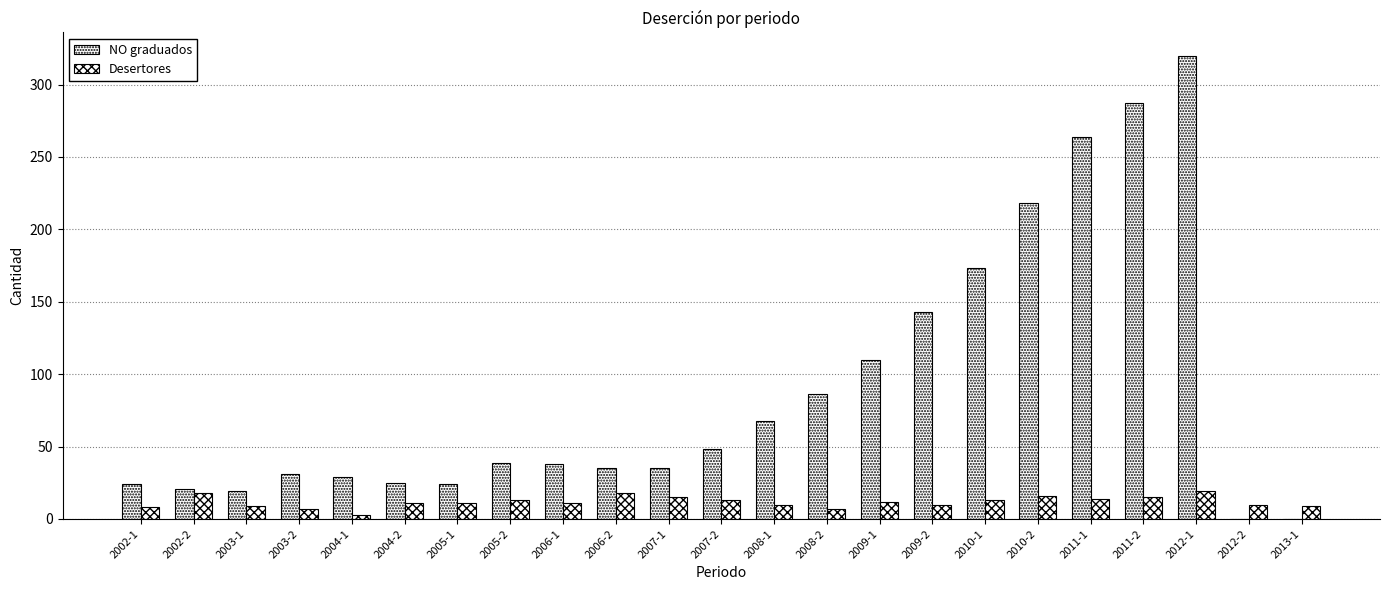

The NO graduados series shows 264 at 2011-1. True or false?

True